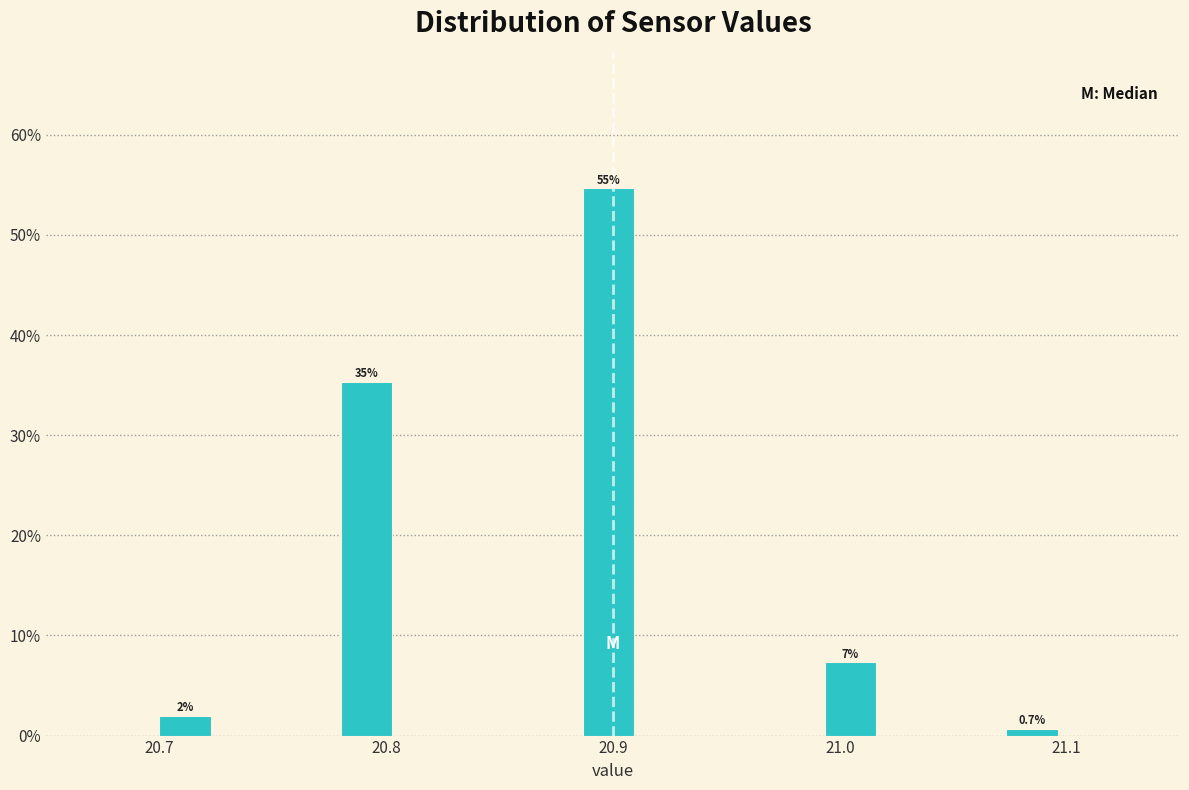

Around what value on the x-axis is the tallest bar? Give the approximate position of its centre, as read against the axis.

20.90